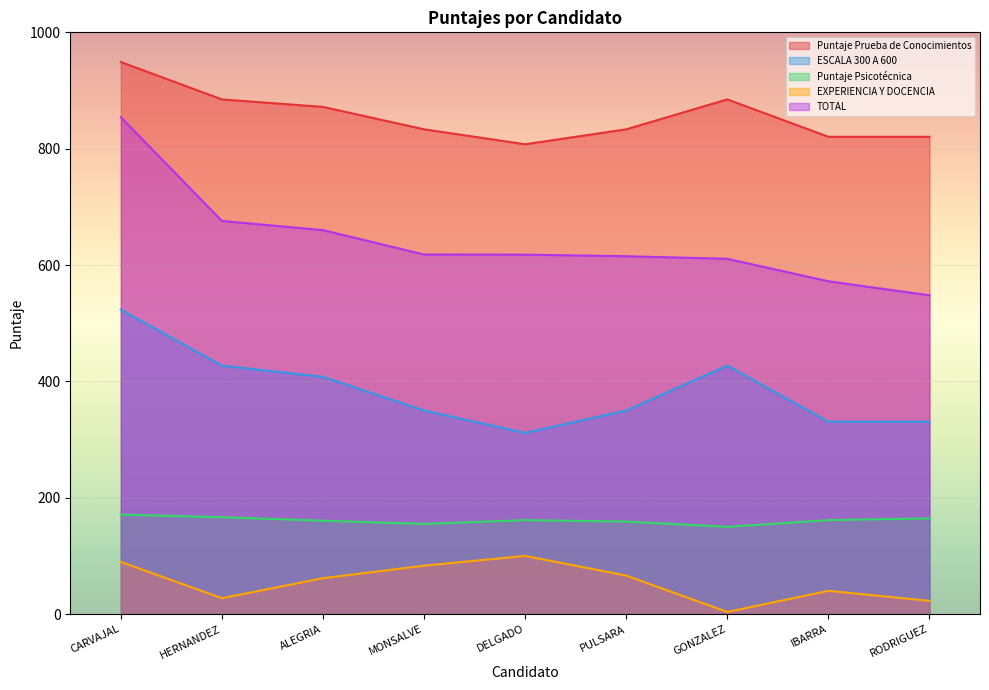

True or false: TOTAL and EXPERIENCIA Y DOCENCIA cross at least once.

False